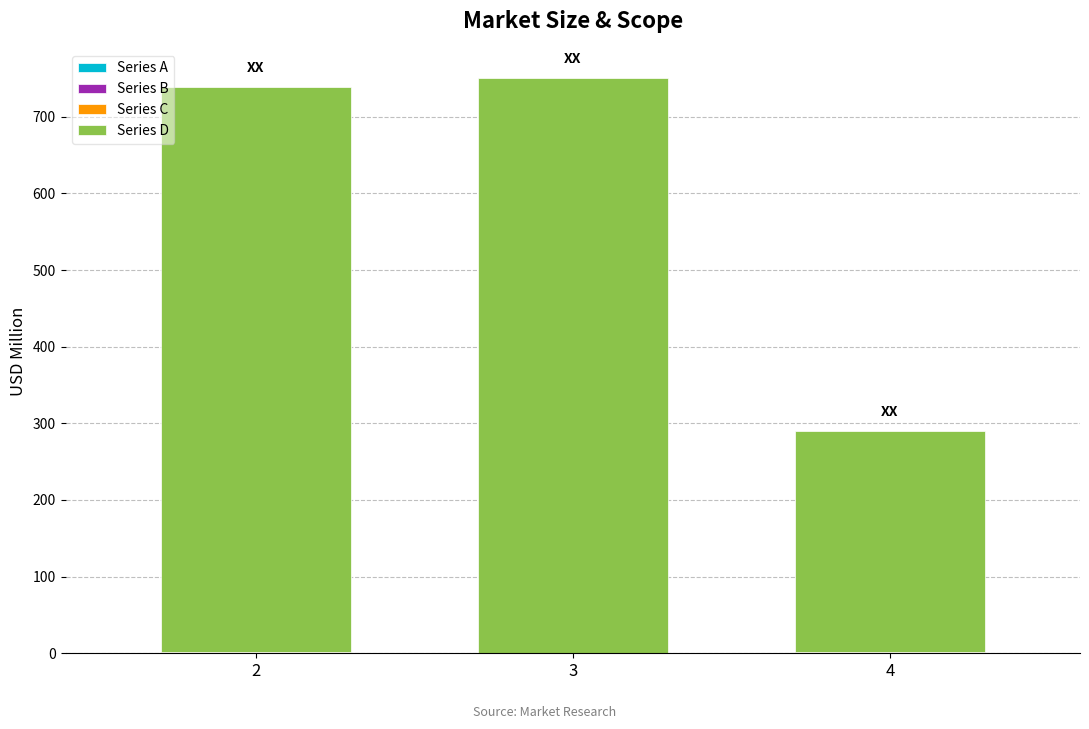

At which category is the sum across all series the highest?

3